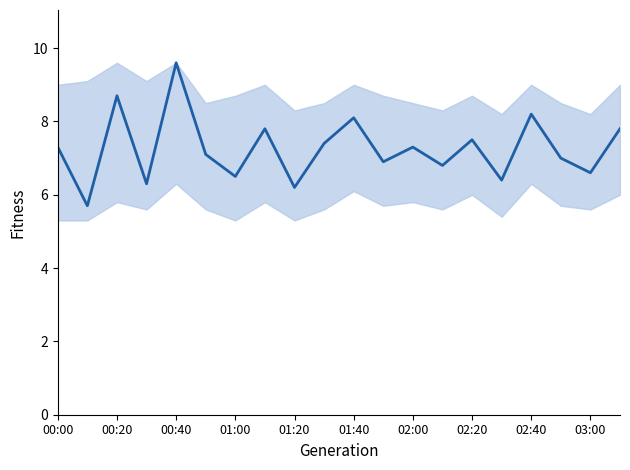

What is the greatest value displayed?

9.6